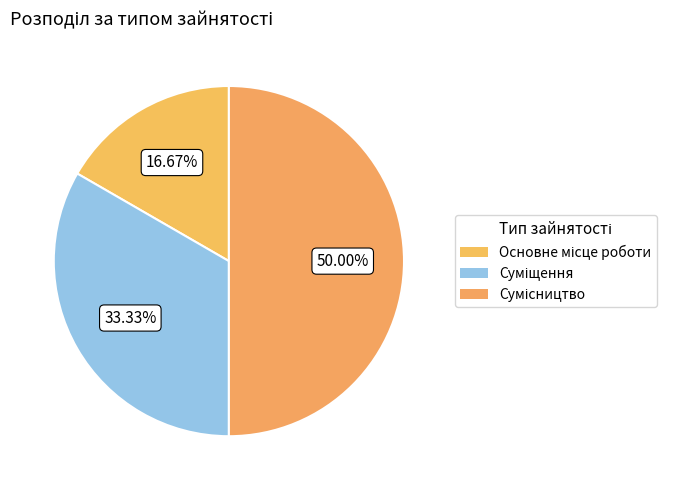

Count the number of slices in the pie.

3